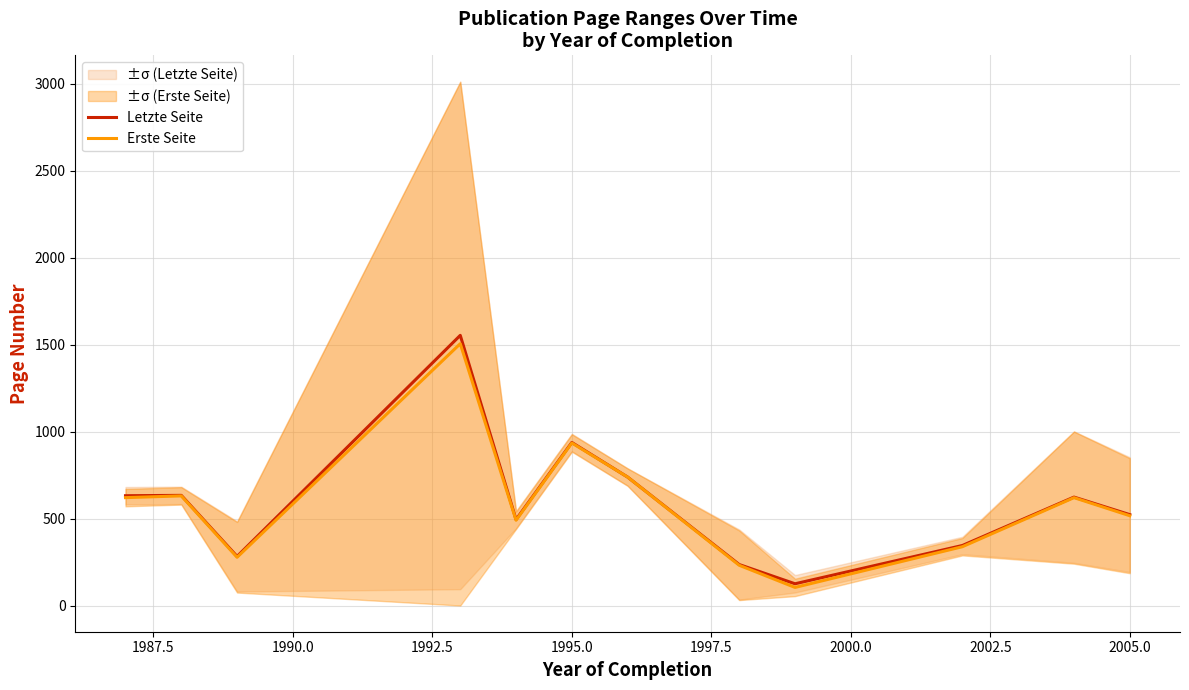

How many series are shown in this chart?

2